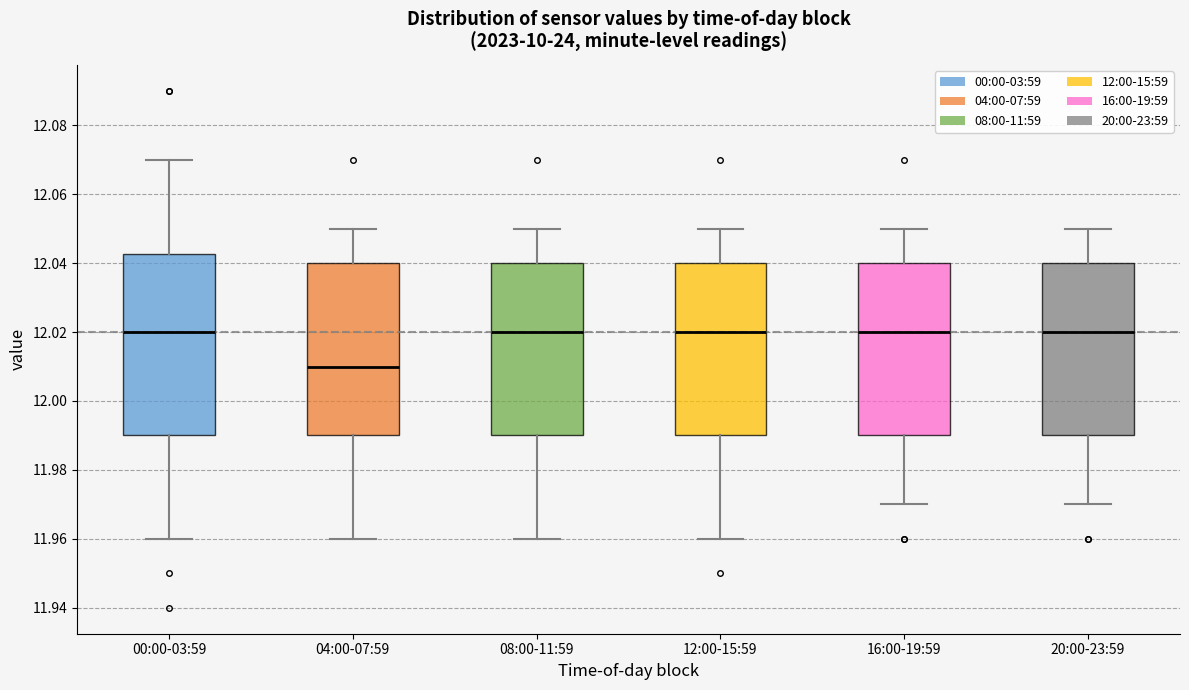

Reading left to right, transcribe this box plot: for each box, give where its median line is, the range the box spans, and where its two whiskers end, as read against the y-axis. The values are not printed on the chart, so give them approximately, as read against the axis.

00:00-03:59: median 12.020, box 11.990 to 12.042, whiskers 11.960 to 12.070
04:00-07:59: median 12.010, box 11.990 to 12.040, whiskers 11.960 to 12.050
08:00-11:59: median 12.020, box 11.990 to 12.040, whiskers 11.960 to 12.050
12:00-15:59: median 12.020, box 11.990 to 12.040, whiskers 11.960 to 12.050
16:00-19:59: median 12.020, box 11.990 to 12.040, whiskers 11.970 to 12.050
20:00-23:59: median 12.020, box 11.990 to 12.040, whiskers 11.970 to 12.050